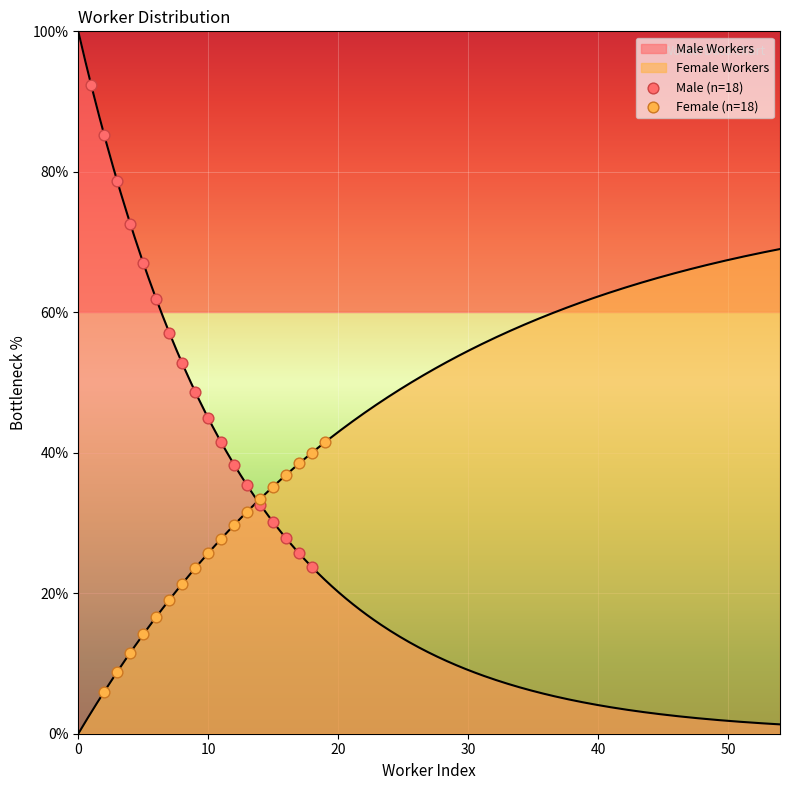

Which series has the largest total across all categories?

Female